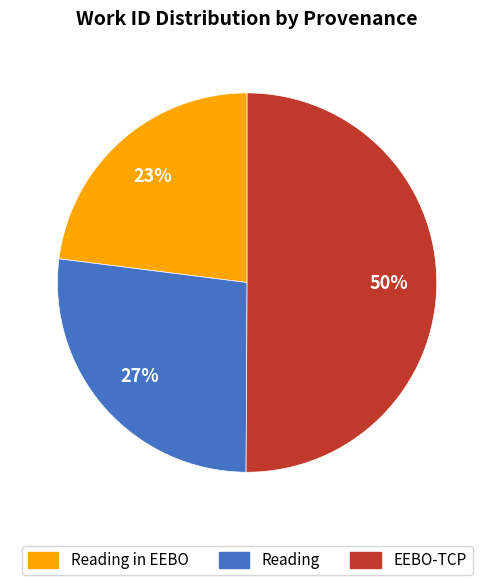

What is the majority slice?

EEBO-TCP